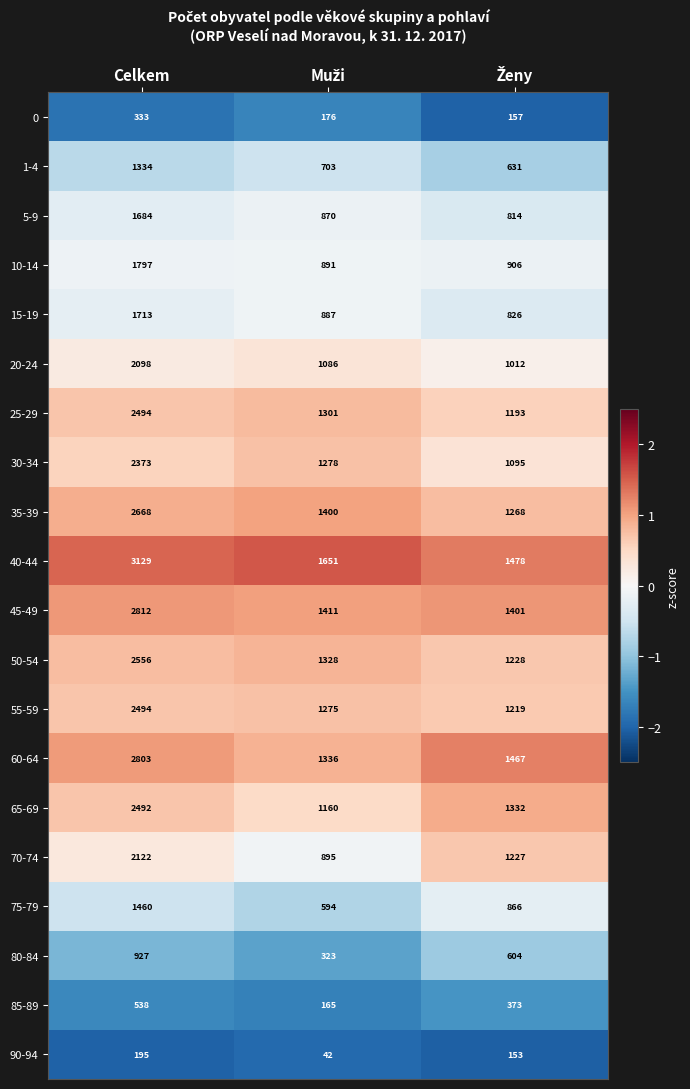

Count the 65-69 values in the range 1160 to 2492.

3